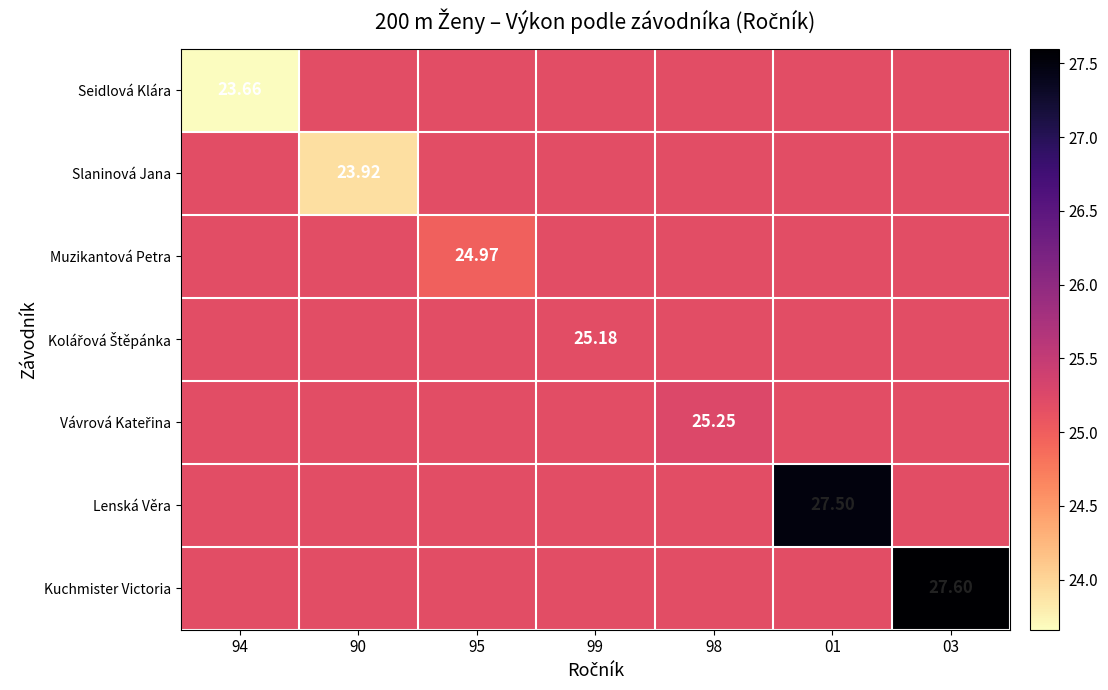

What is the minimum value for Muzikantová Petra?

25.0